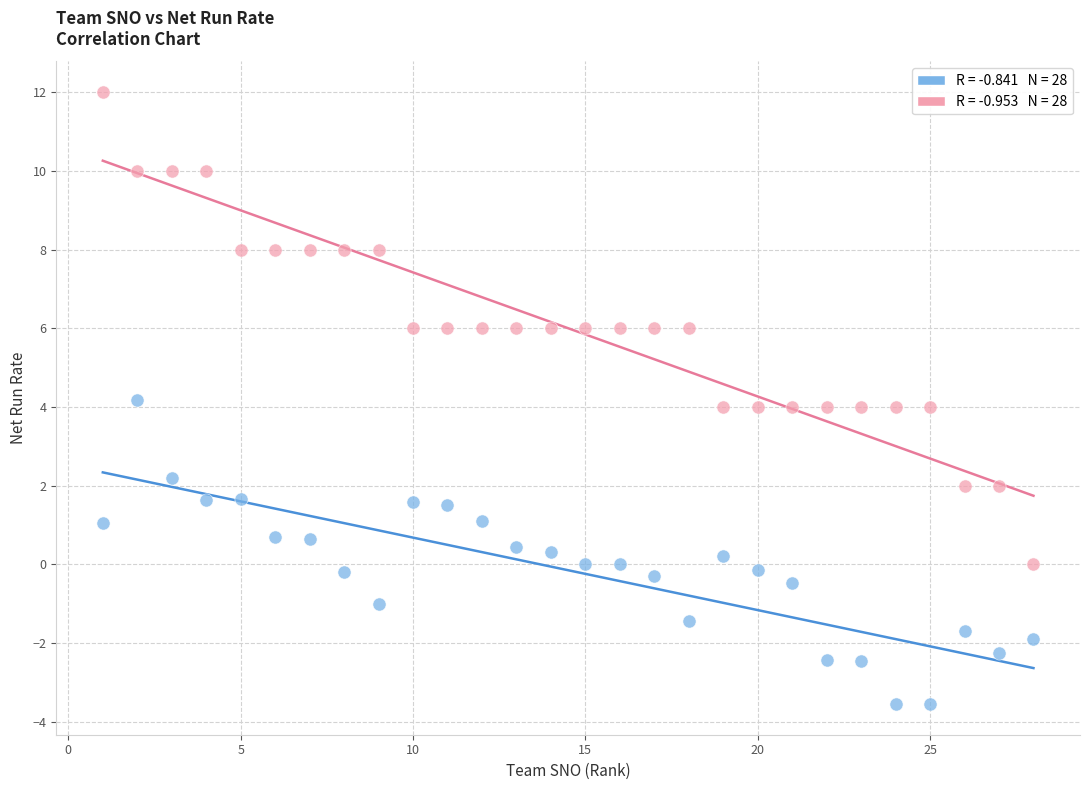

Across all data points, what is the range of X values (max minus min)?

27.0